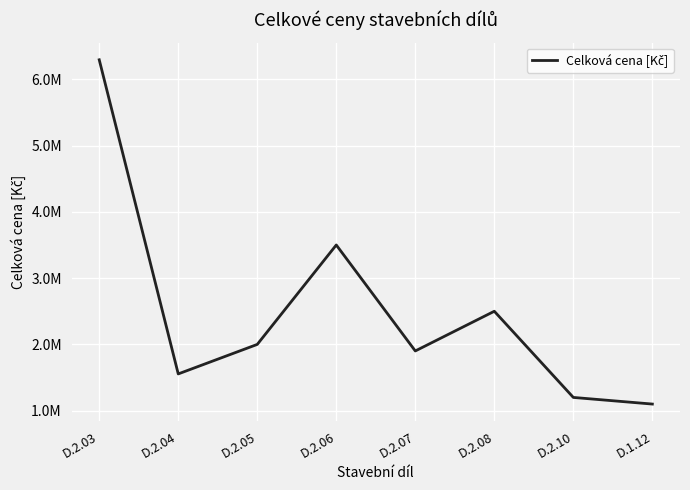

Which label corresponds to the smallest value in the chart?

D.1.12